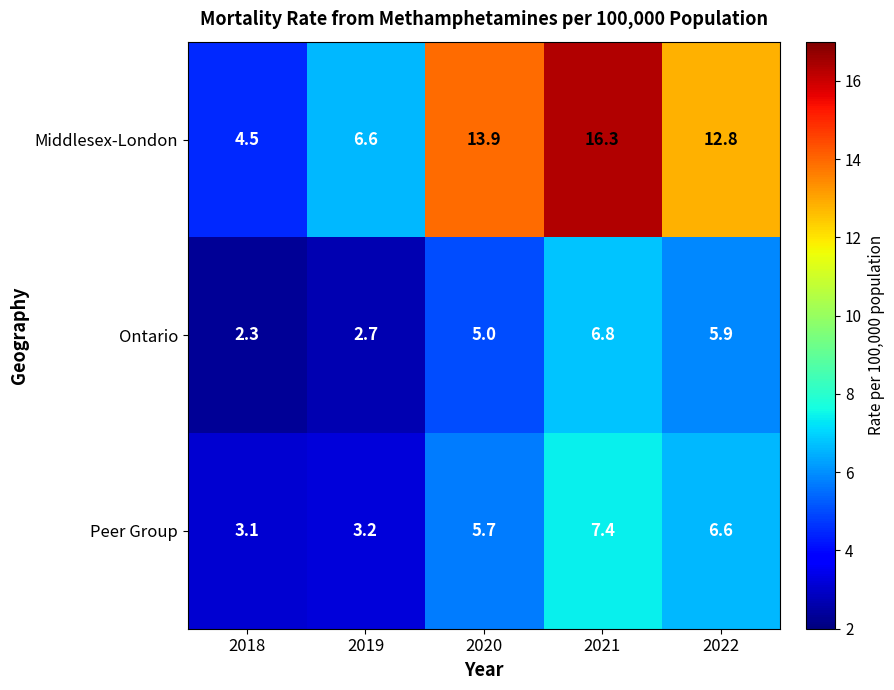

How many categories are shown in the chart?

5